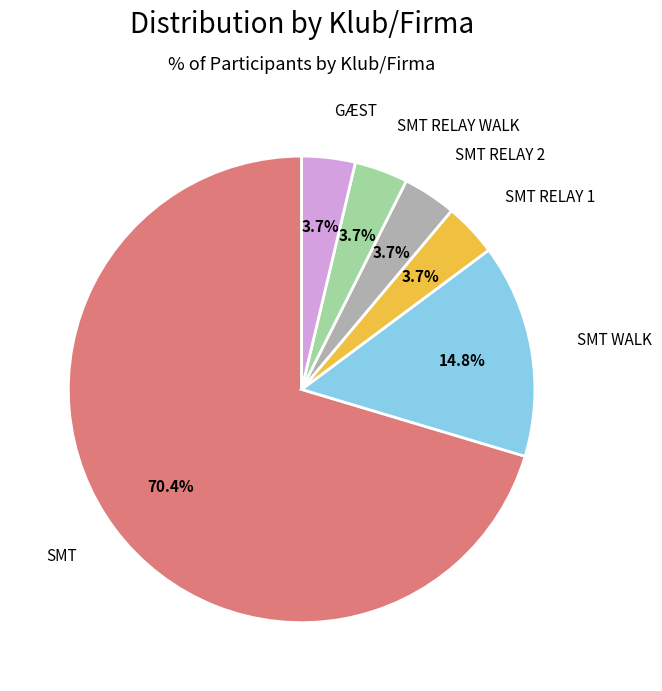

Does any single category account for the majority?

Yes